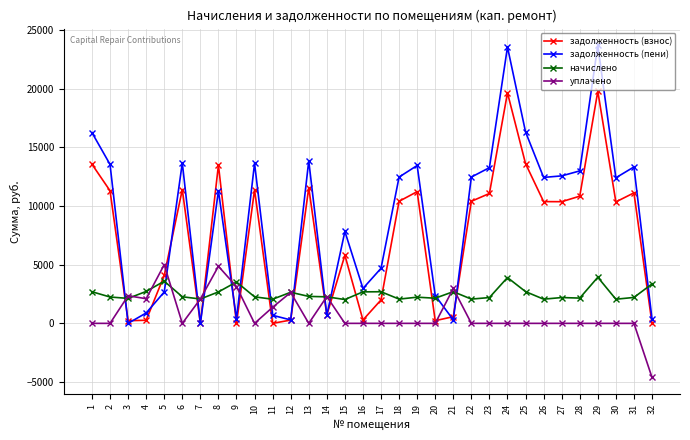

How many values in the начислено series exceed 2260?

17